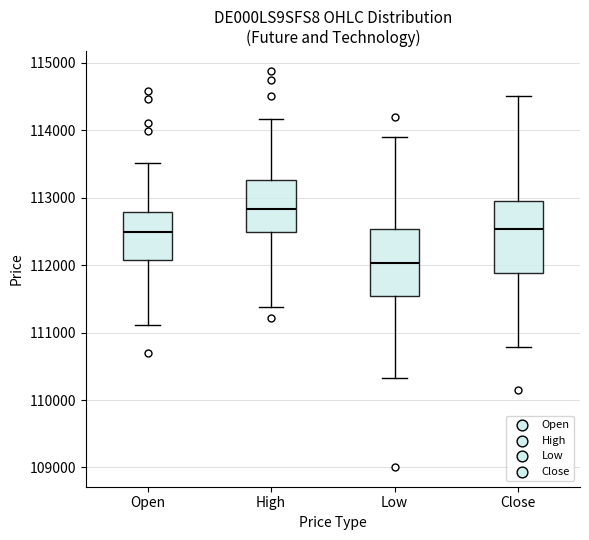

Where does the upper whisker of the box for High end on the y-axis? The values are not printed on the chart, so give them approximately, as read against the axis.

114200